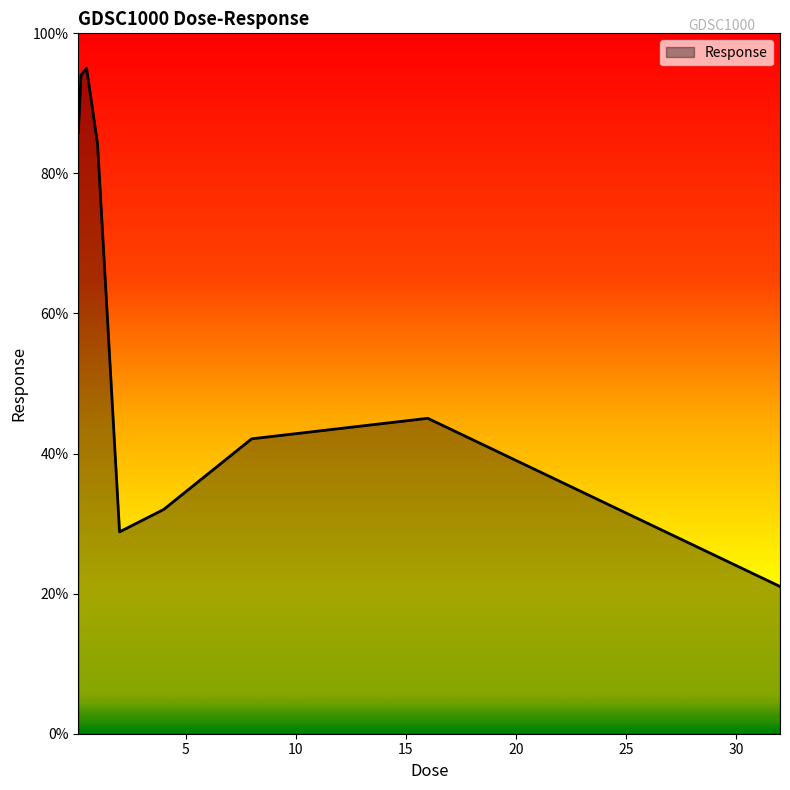

What is the greatest value displayed?

95.0